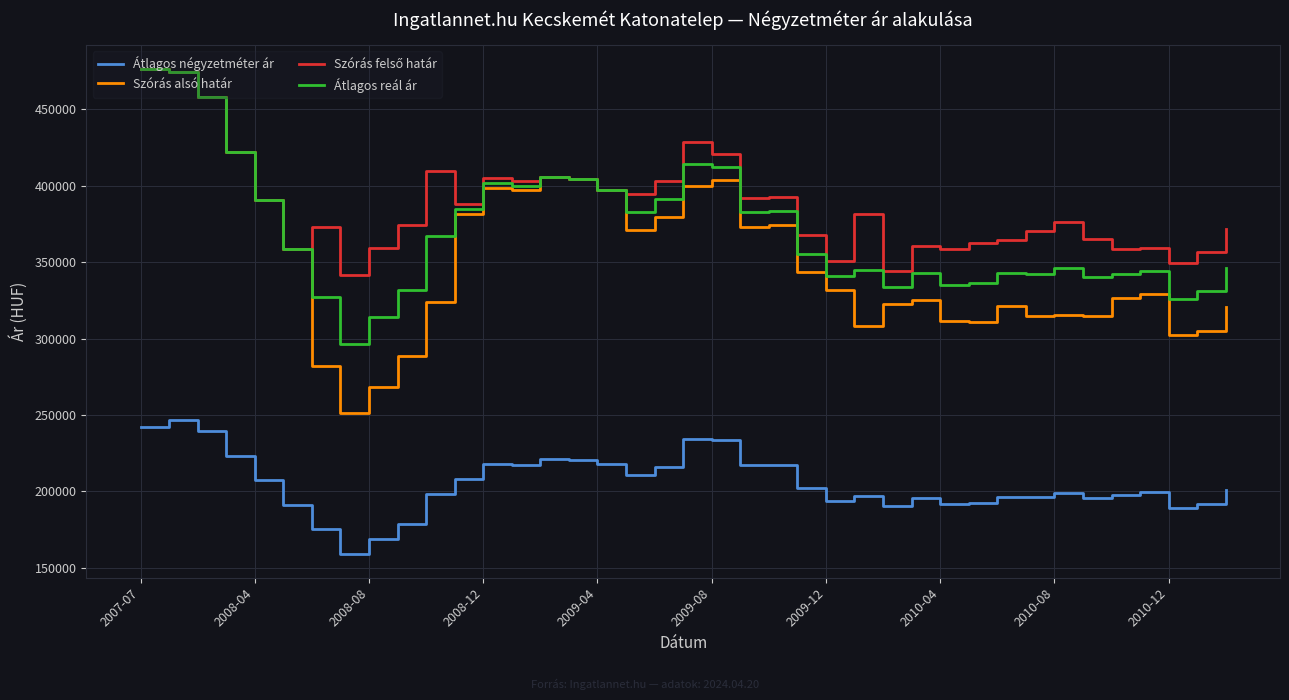

What is the lowest value of the Szórás alsó határ series?

251014